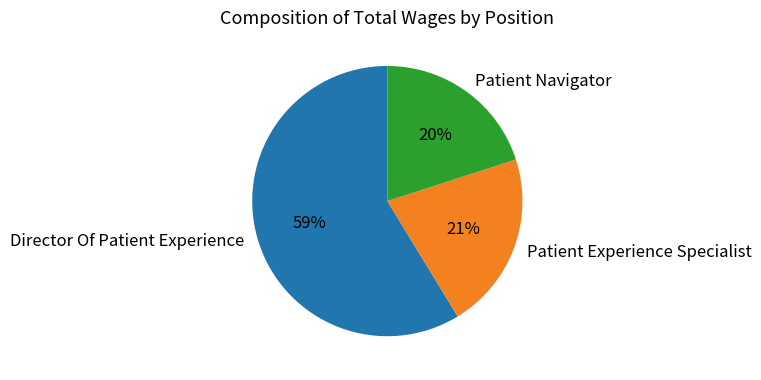

Which has a higher value, Patient Navigator or Patient Experience Specialist?

Patient Experience Specialist